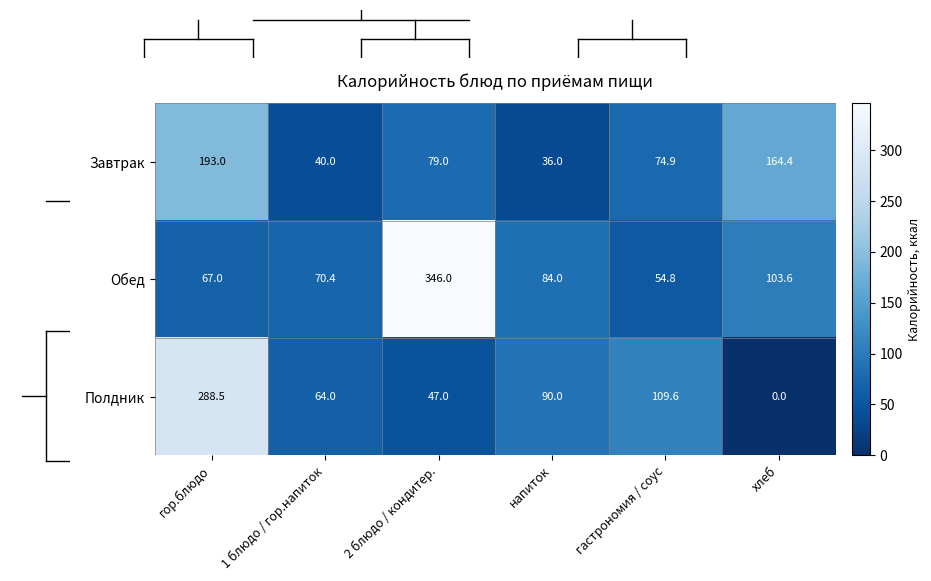

Between гастрономия / соус and хлеб, which series saw the biggest shift?

Полдник